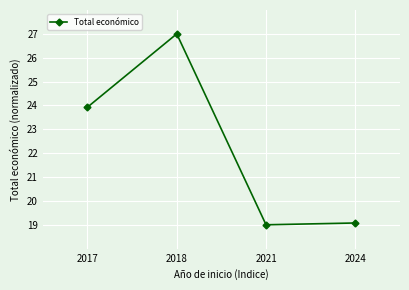

The chart shows a value of 23.9 at 2017. True or false?

True